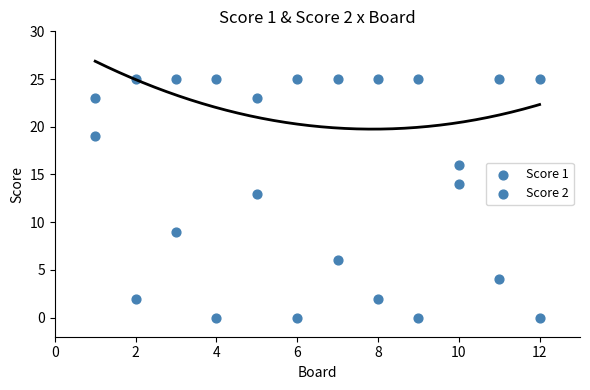

How many points are shown in the scatter plot?

24